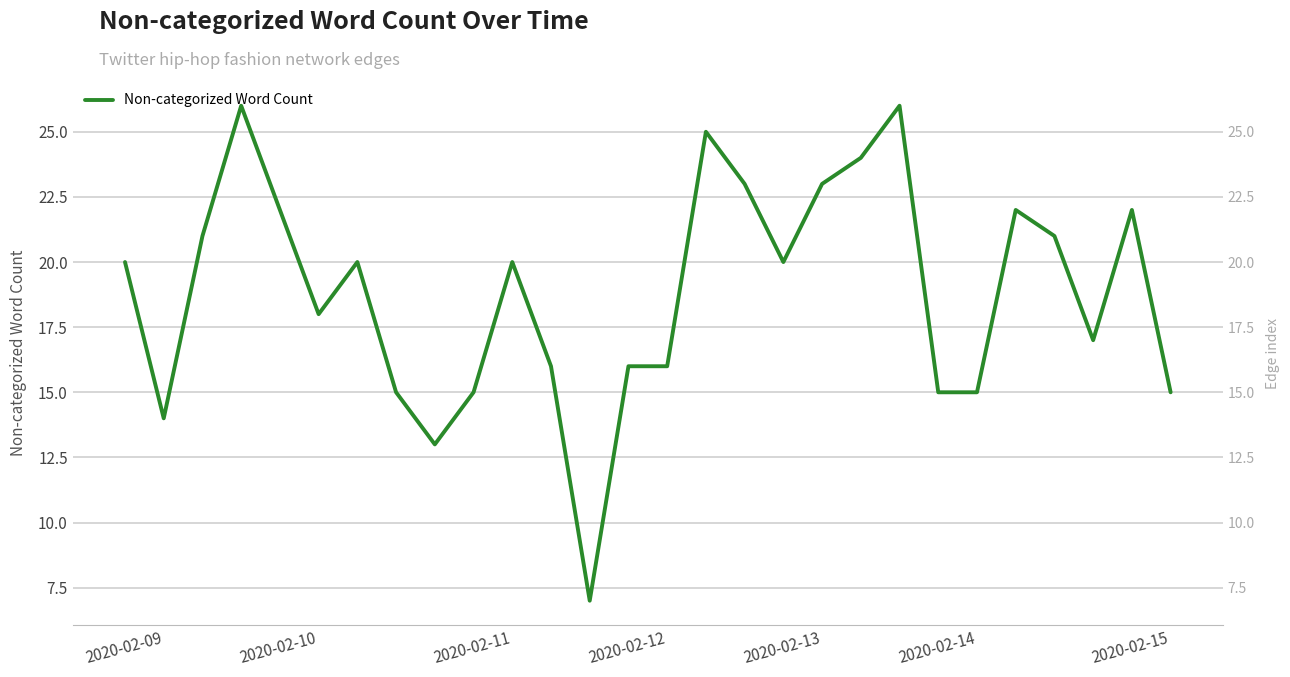

True or false: there are more than 1 points higher than both neighbors.

True